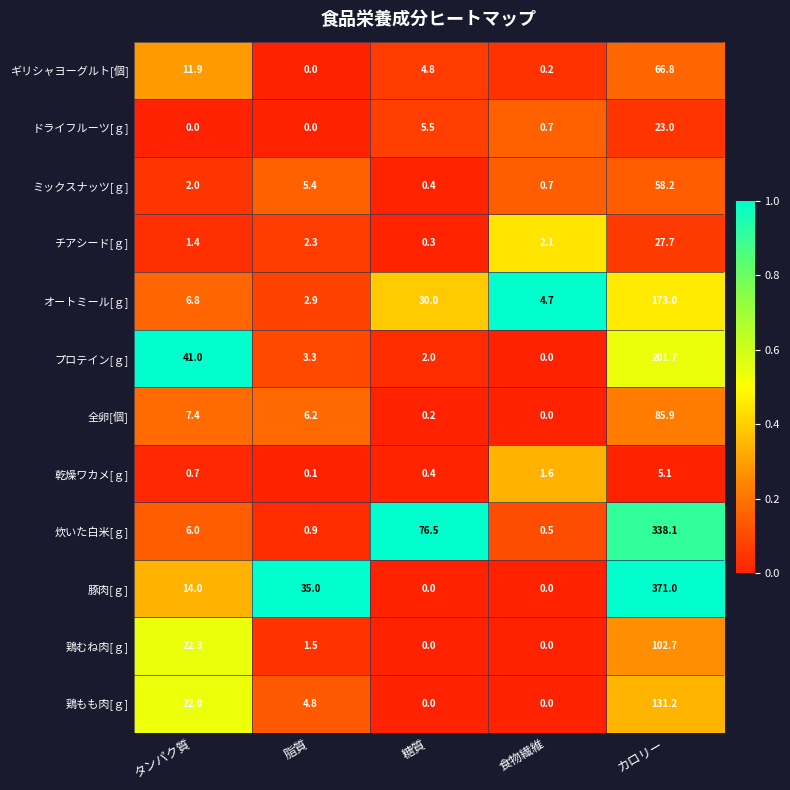

At how many categories does at least one series exceed 0?

5